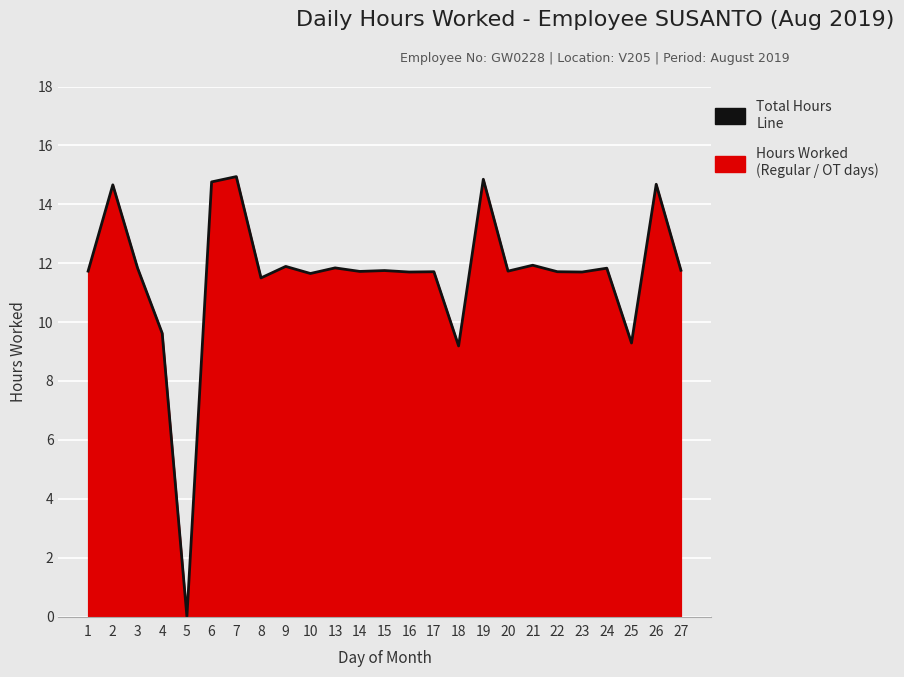

What is the value of the 13th point from the left?

11.8